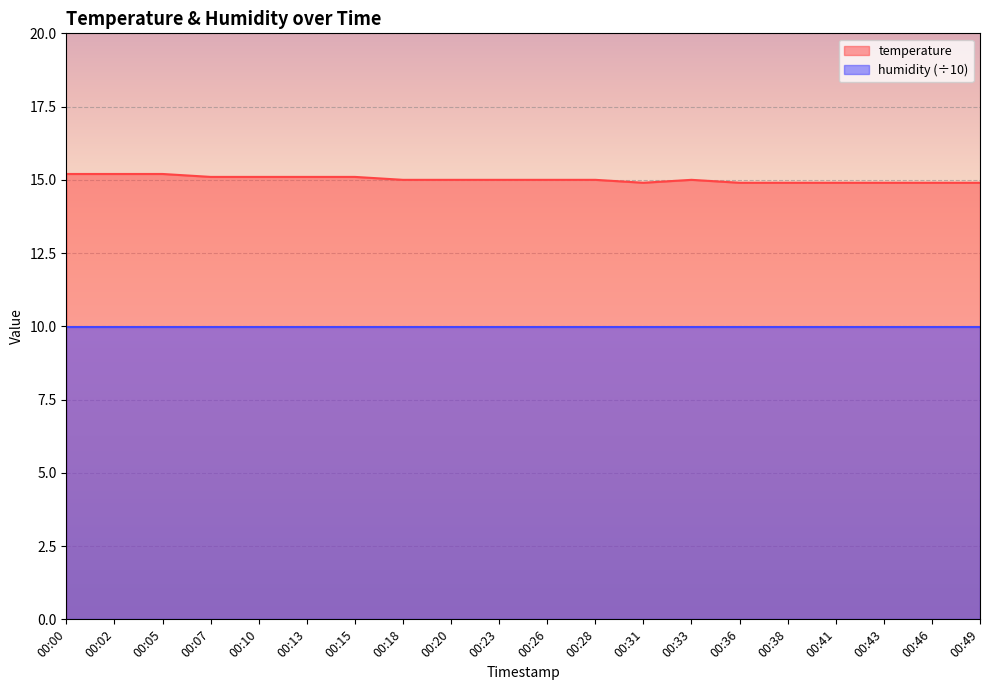

What is the maximum value shown in the chart?

15.2